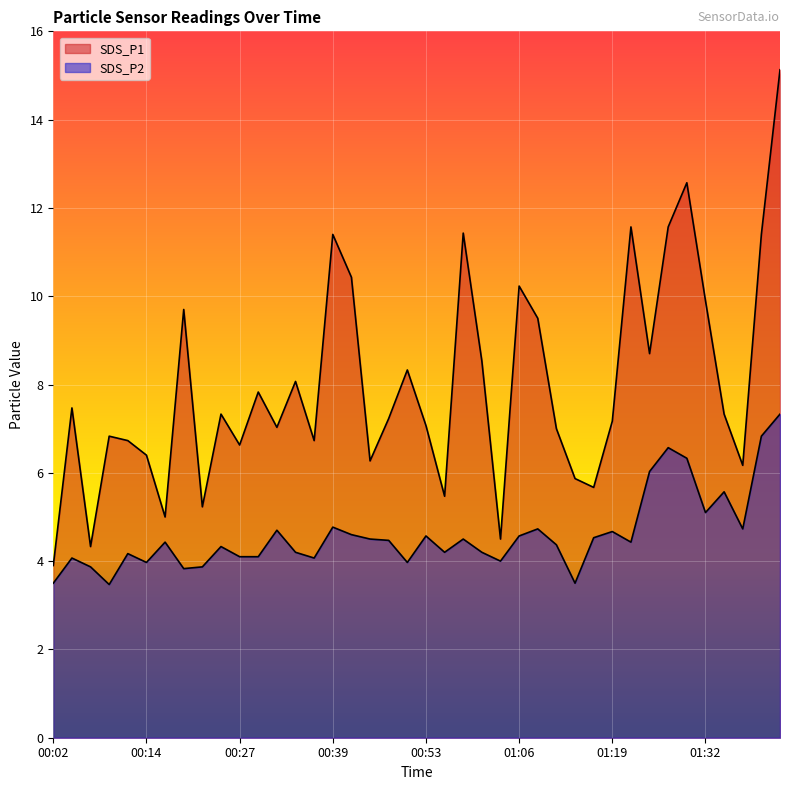

What is the difference between the SDS_P1 values at 01:30 and 01:16?

6.9